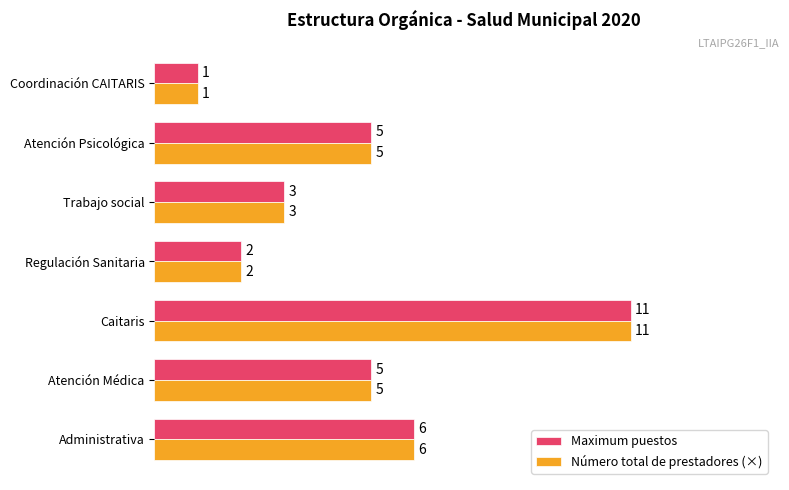

How many data points in Maximum puestos are less than 5?

3